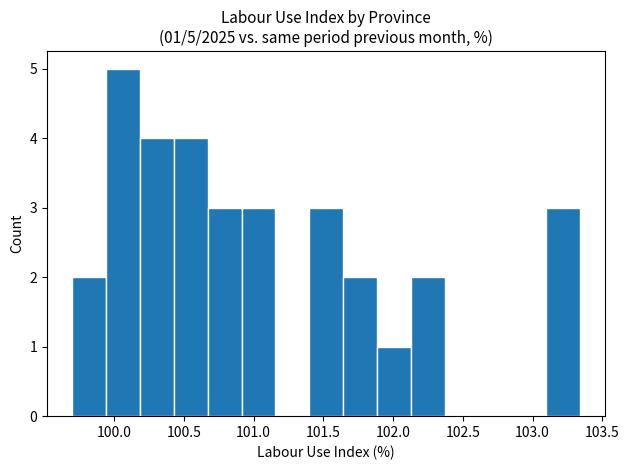

Over which range of the x-axis is the bar tallest?

99.95 to 100.20